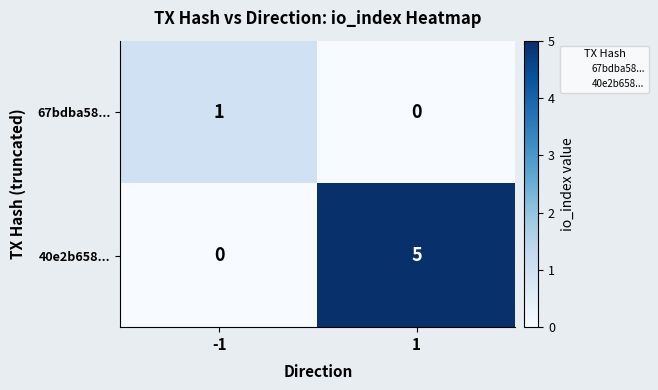

Which series has the largest total across all categories?

40e2b658...